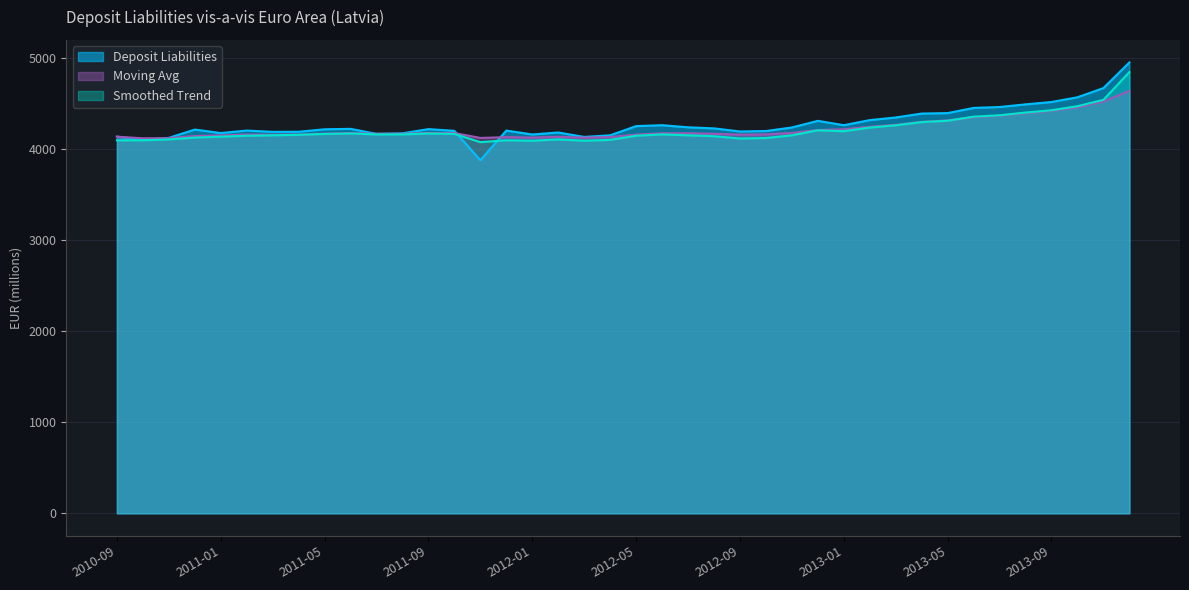

What is the difference between the second highest and second lowest values in the Deposit Liabilities series?

570